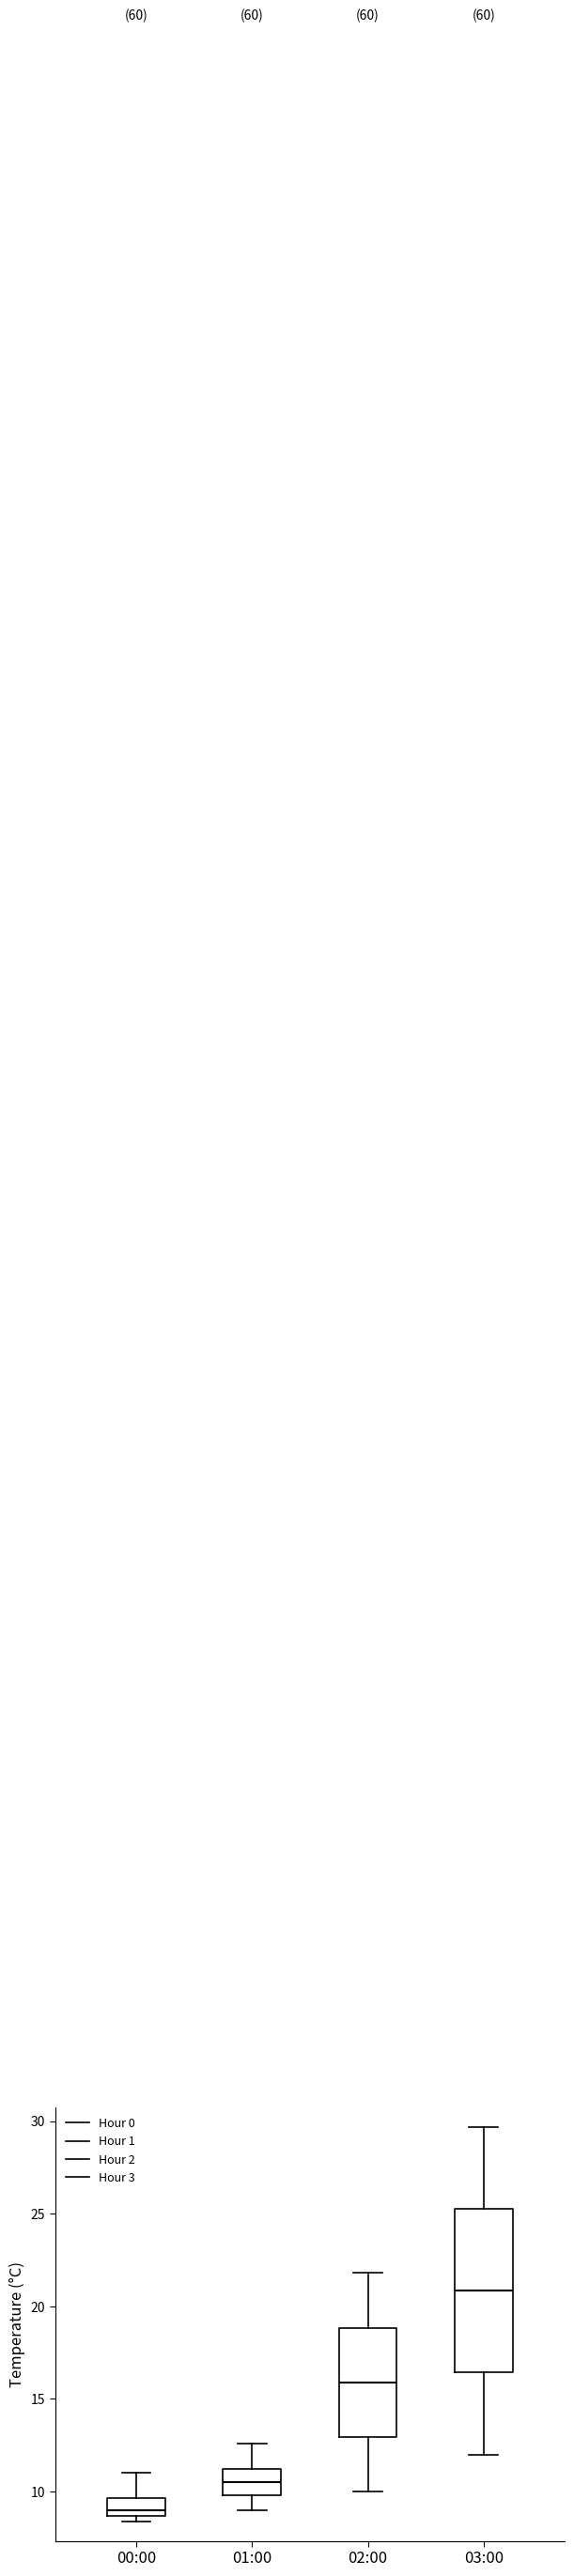

Where does the lower whisker of the box for 02:00 end on the y-axis? The values are not printed on the chart, so give them approximately, as read against the axis.

10.0